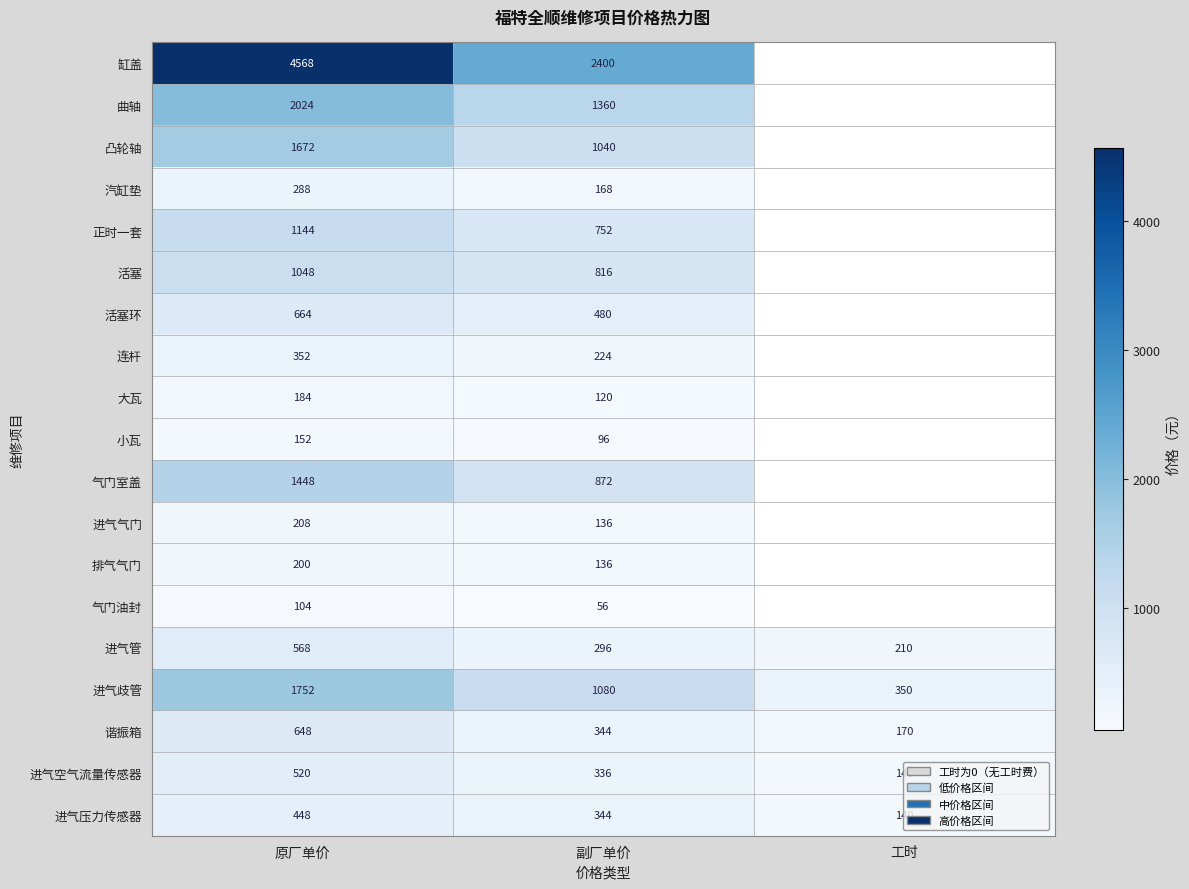

What is the spread (max minus min) of values at 原厂单价?

4464